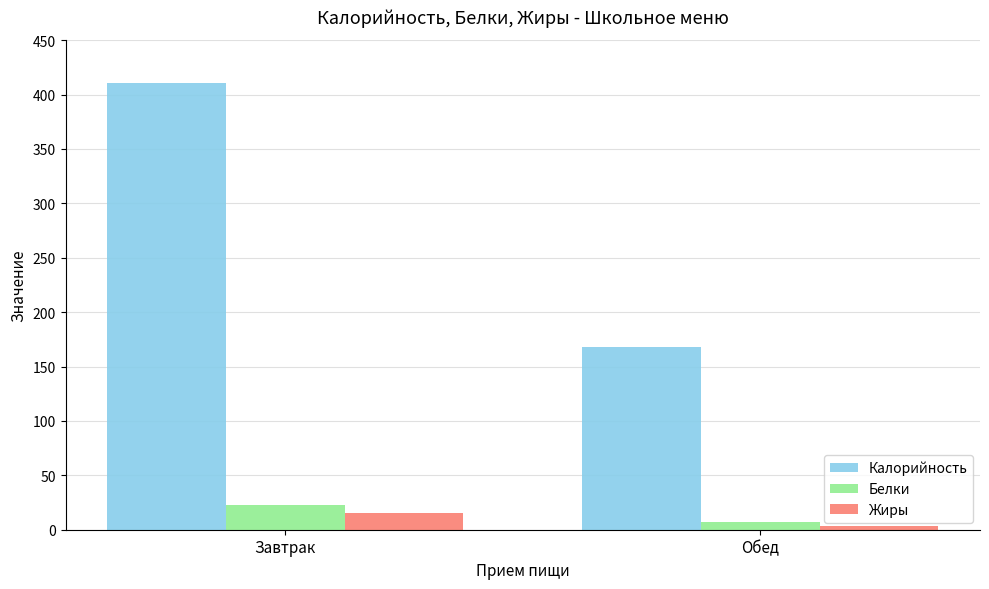

Rank the categories by Жиры value from highest to lowest.

Завтрак, Обед